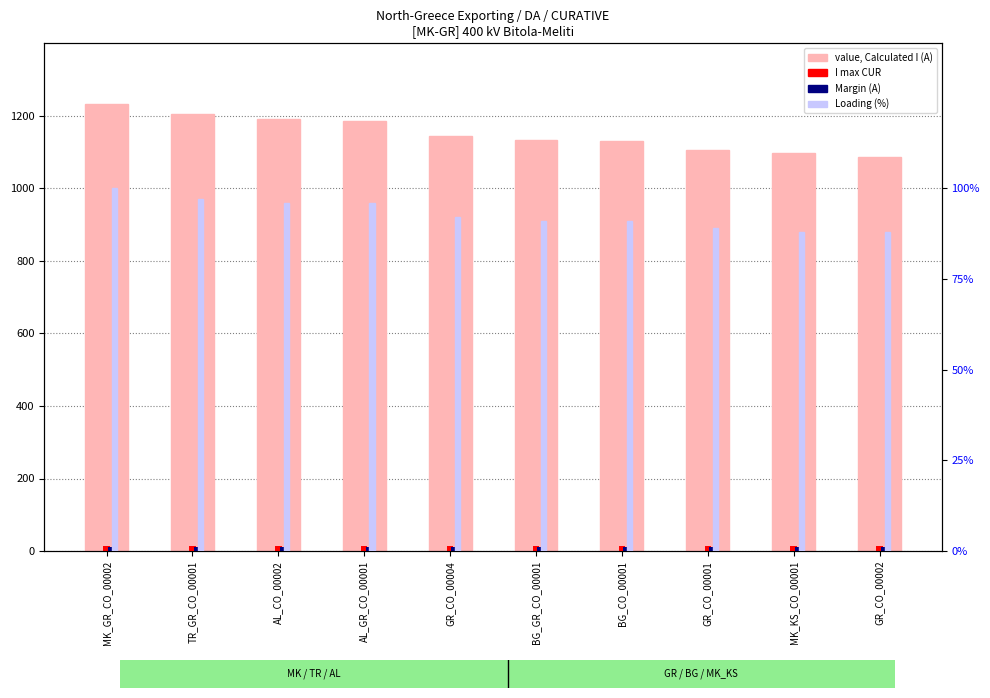

The value of Loading (%) at TR_GR_CO_00001 is 147. True or false?

False